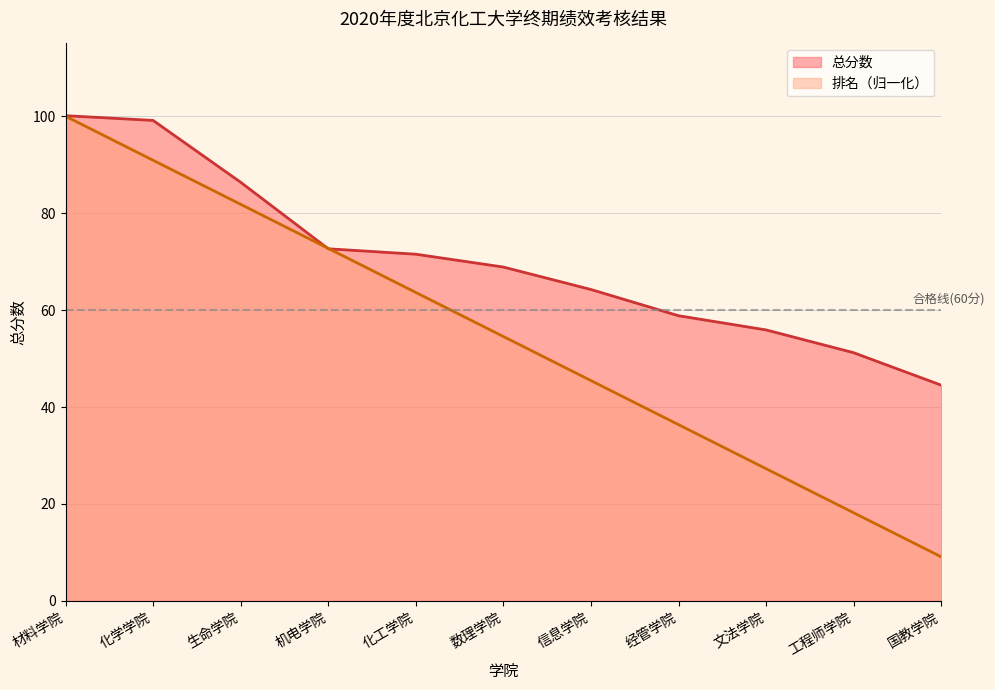

Which series ends up on top after the final intersection of 排名 and 总分数?

总分数